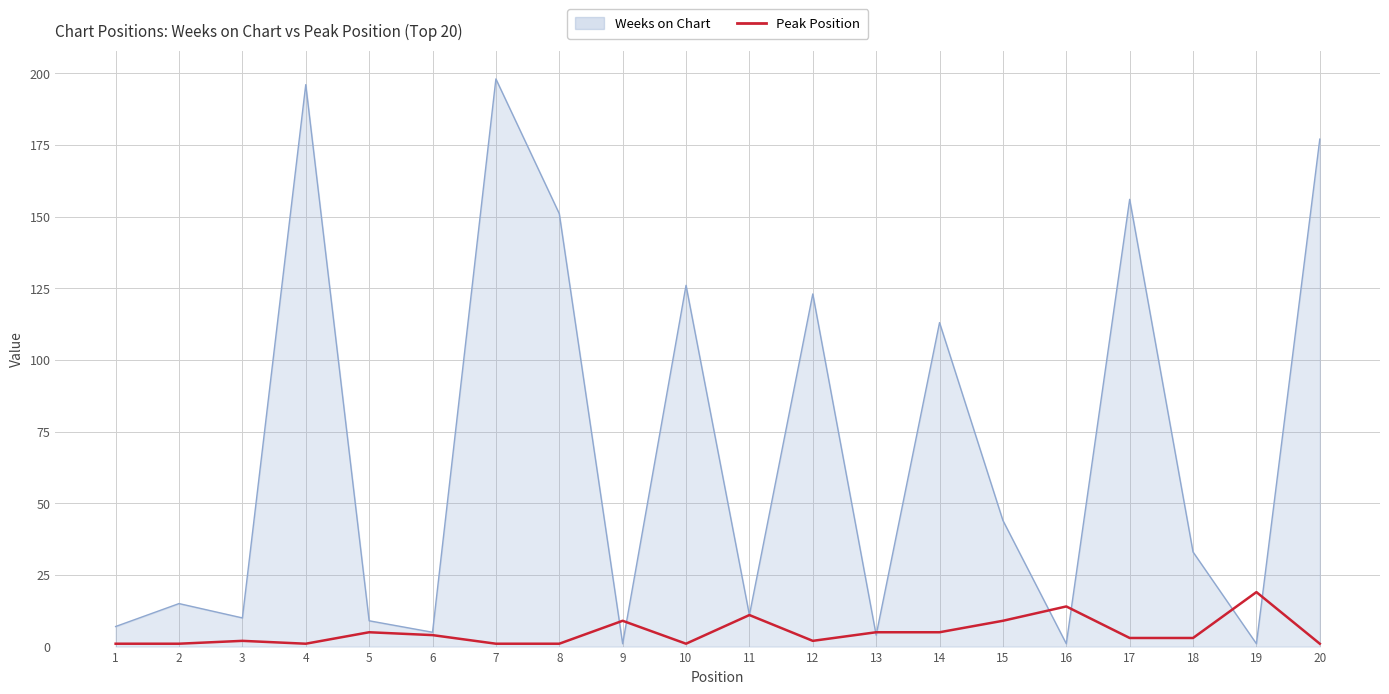

Between 8 and 19, which series saw the biggest shift?

Weeks on Chart